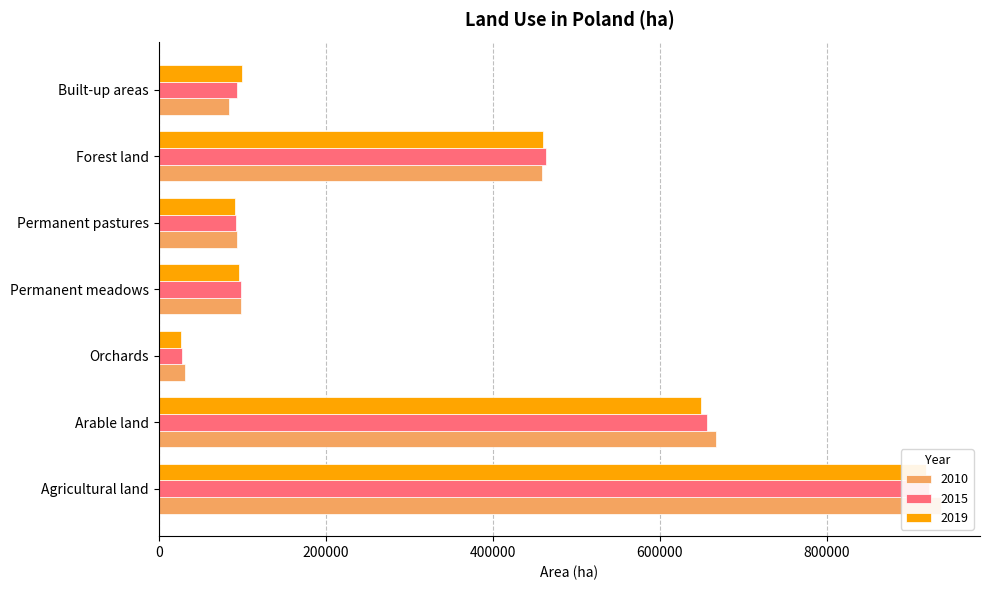

Reading left to right, list all the values displayed in this chart.

2010: 937040	667136	31094	98917	93337	459465	83796
2015: 922656	656715	28237	98001	92945	463966	93637
2019: 918677	649671	26116	96685	91513	460594	99942